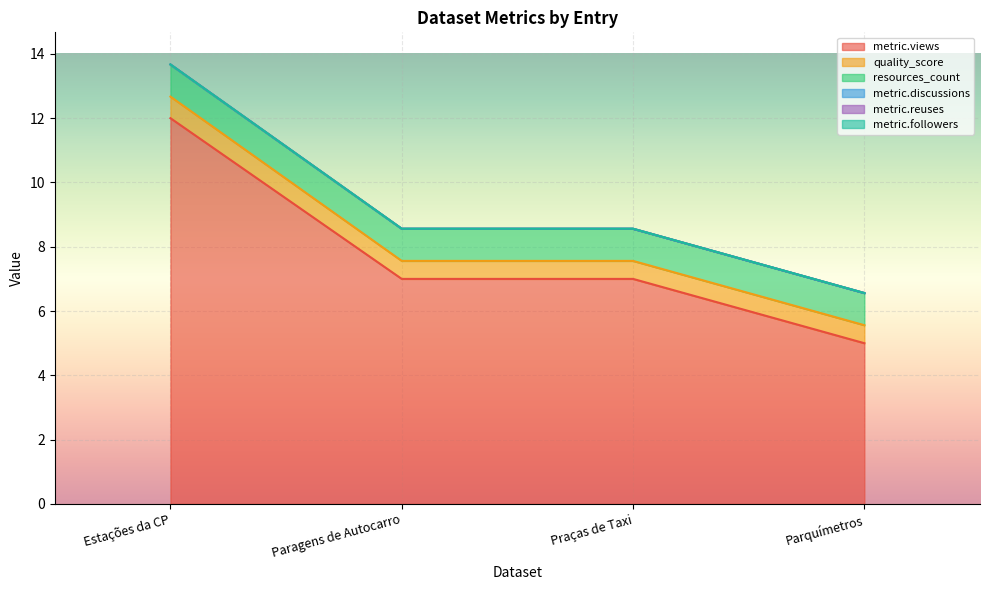

Does the chart display data point markers on the line(s)?

No